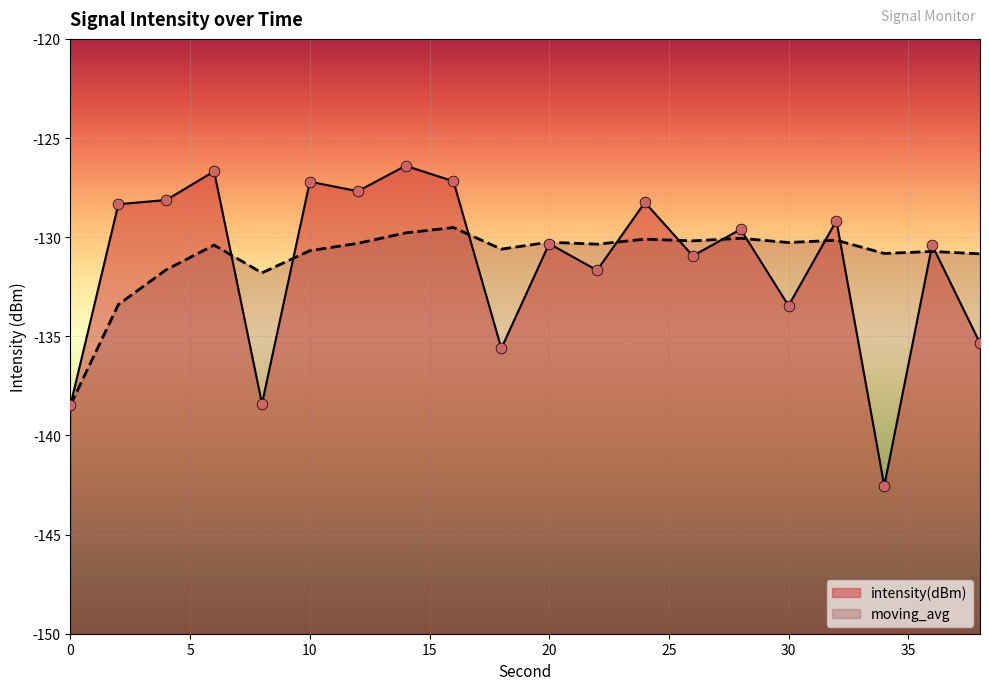

Which series contains the highest Y value?

intensity(dBm)